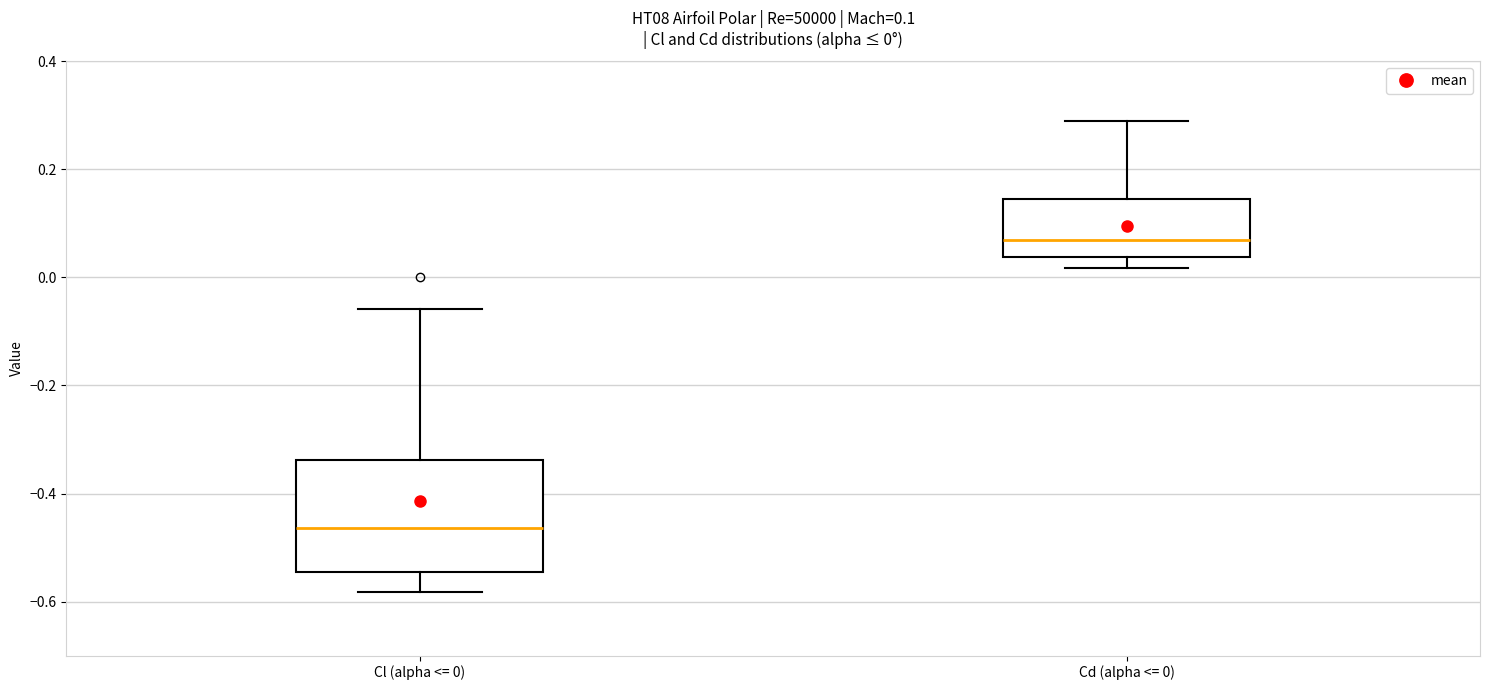

Comparing the boxes themselves (not the whiskers), which one is the tallest?

Cl (alpha <= 0)